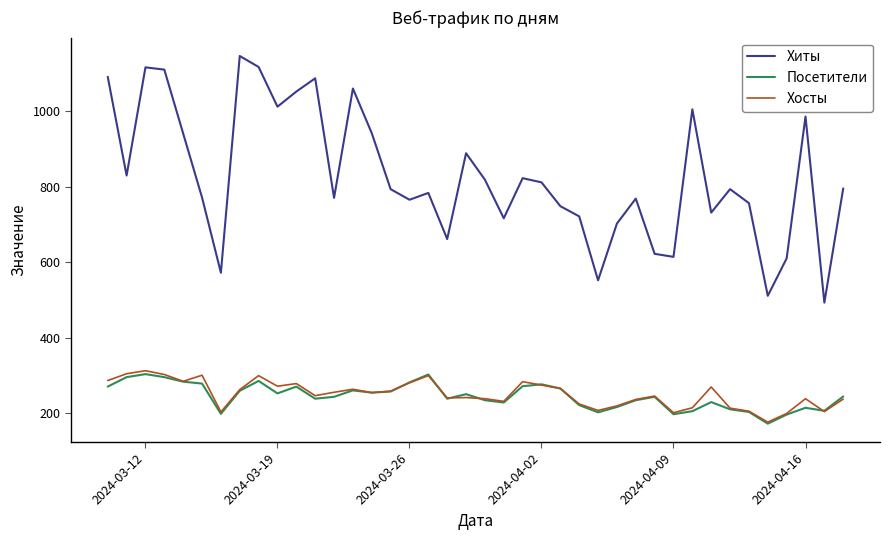

Which series has the largest total across all categories?

Хиты